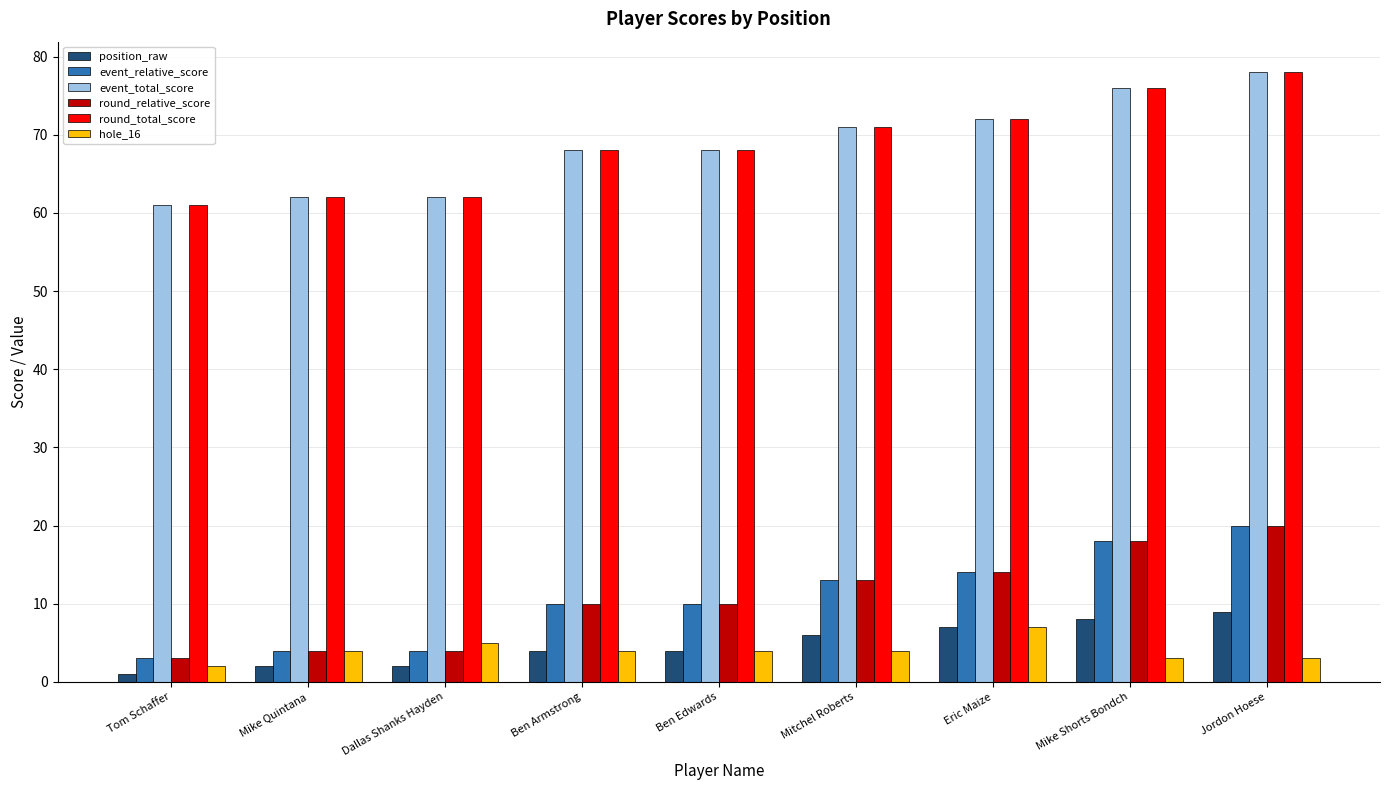

What is the label of the 8th bar from the right?

Mike Quintana